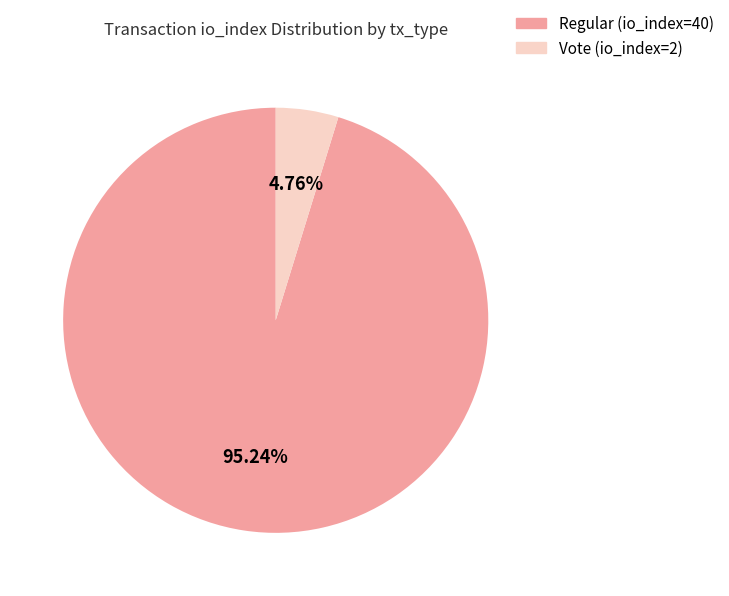

How many segments does this pie chart have?

2